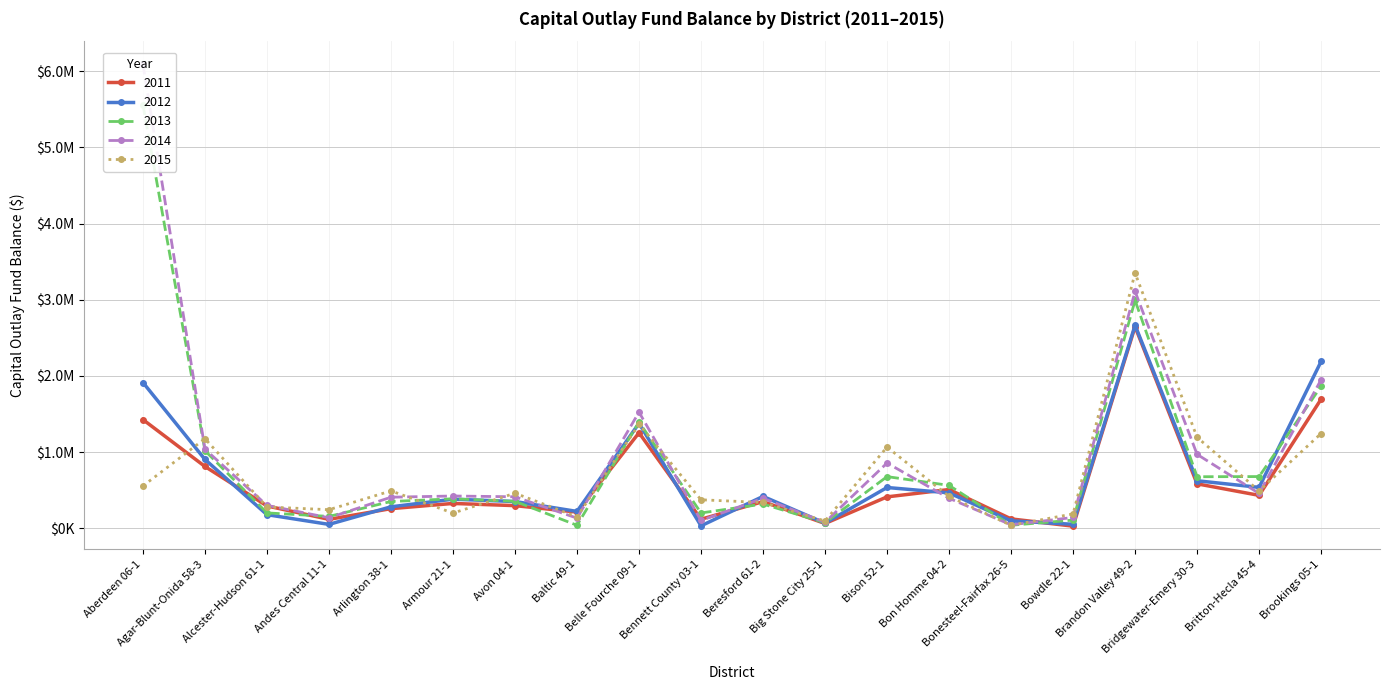

Between Bennett County 03-1 and Bowdle 22-1, which series saw the biggest shift?

2015